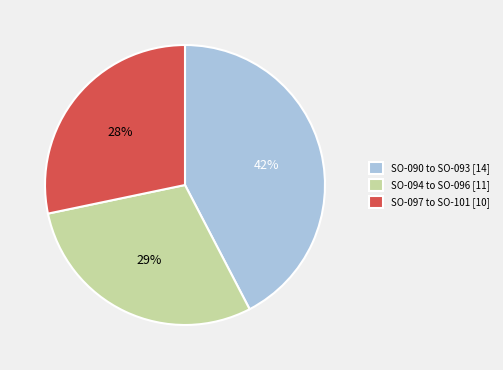

Does any single category account for the majority?

No